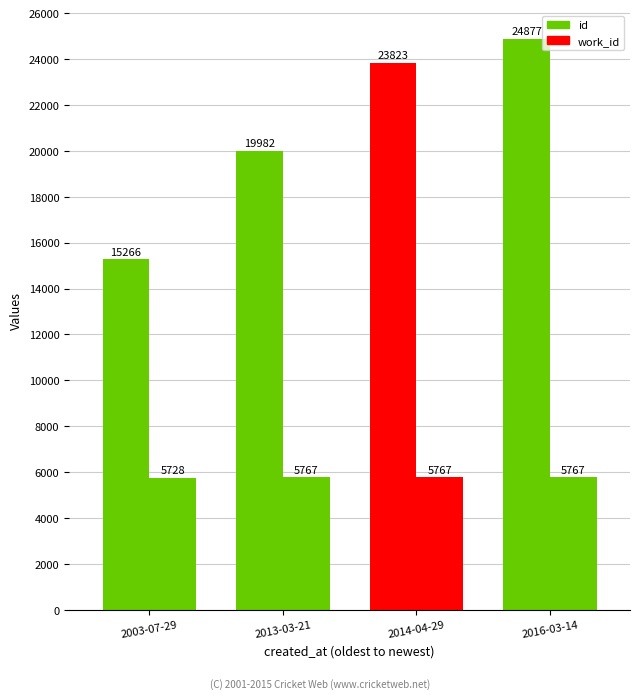

What is the maximum value shown in the chart?

24877